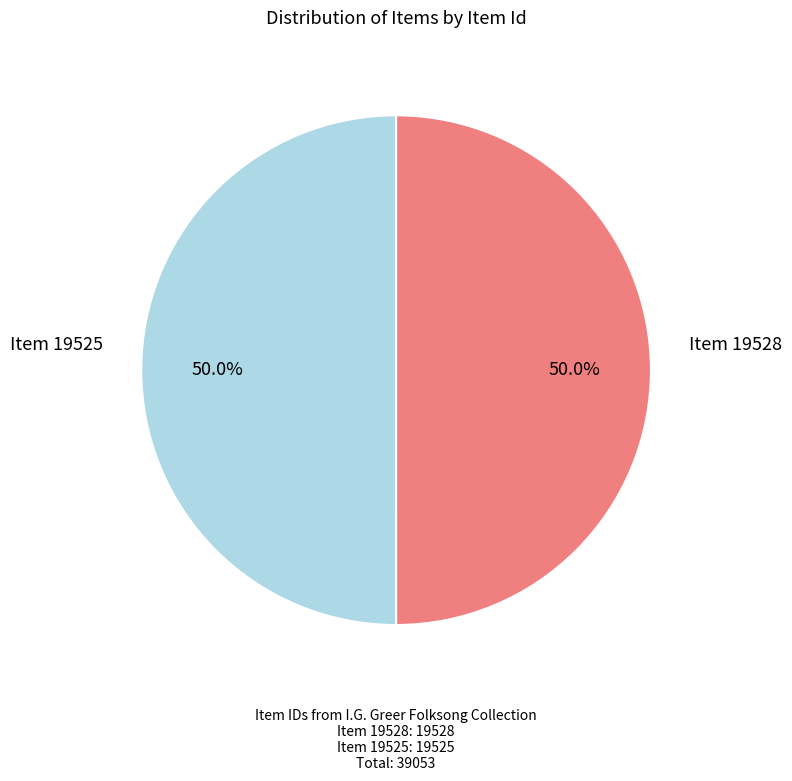

Which slice represents more than half of the pie?

Item 19528